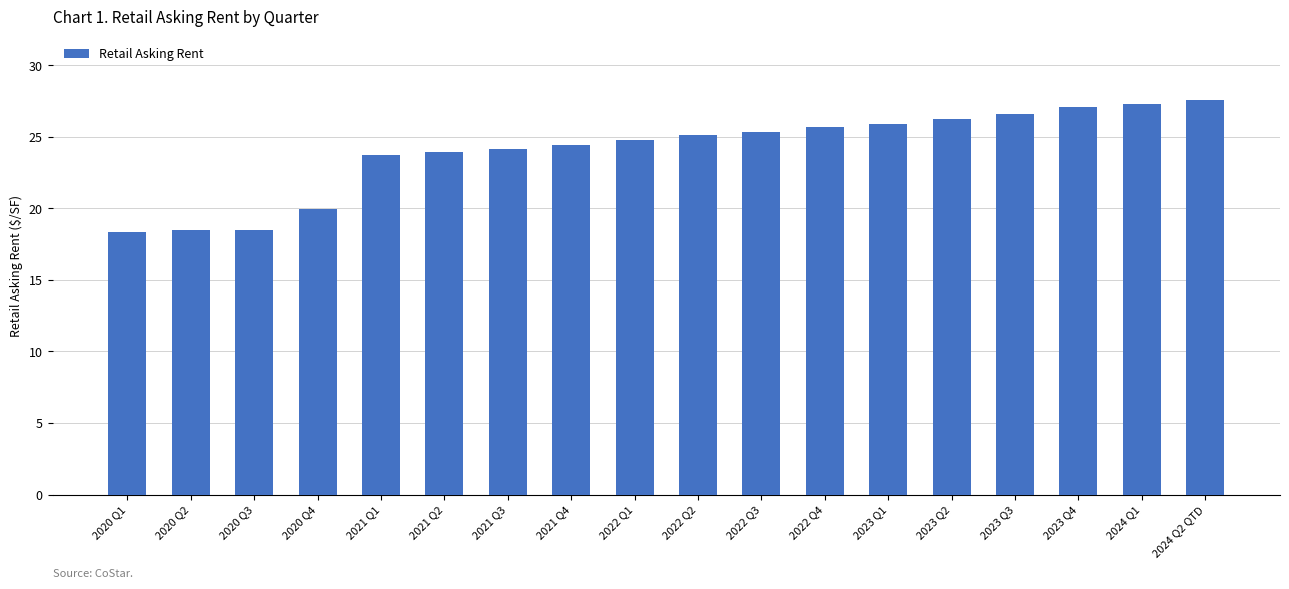

What is the label of the 1st bar from the left?

2020 Q1